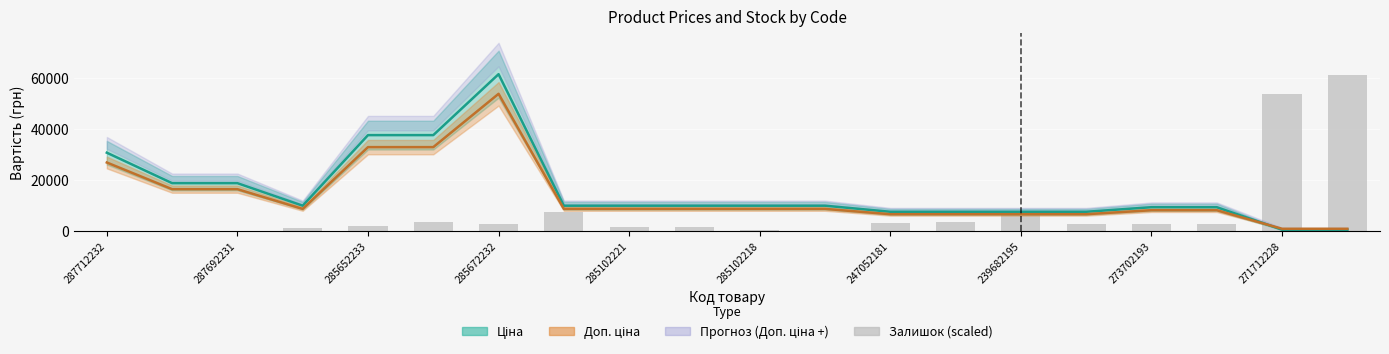

How many values are below 2785?

10